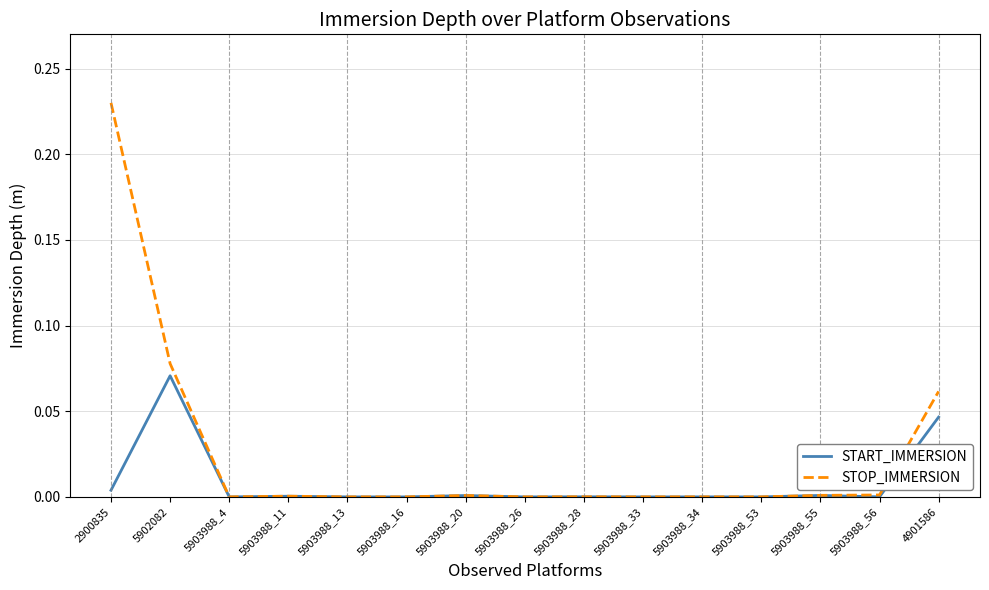

Which series has the largest range (max minus min)?

STOP_IMMERSION